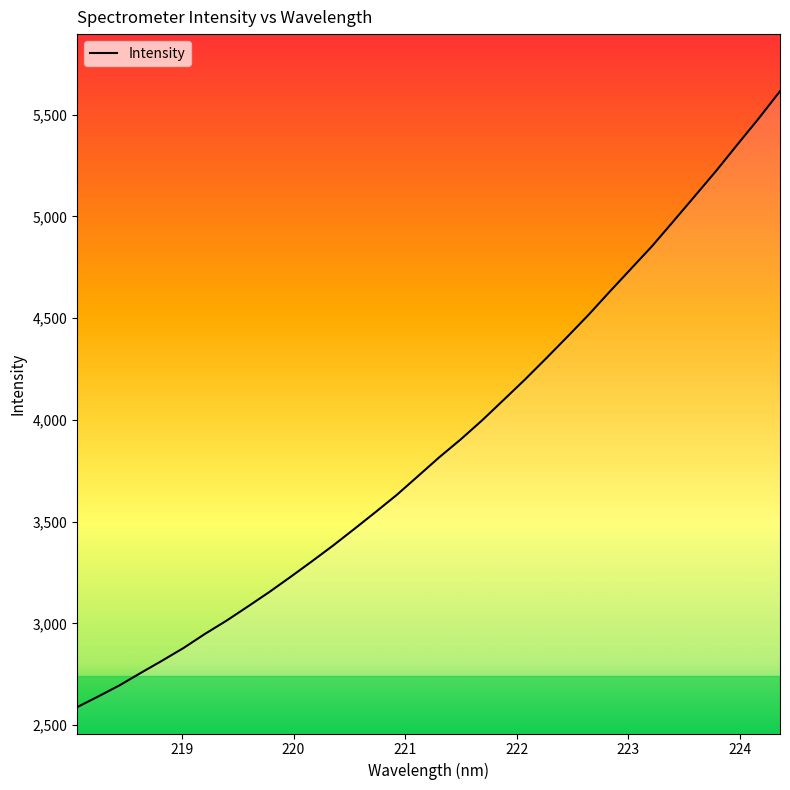

Reading left to right, what are all the values shown in this chart?

2588.1	2641.3	2696.1	2757.5	2817.5	2879.7	2948.6	3012.9	3082.4	3153.1	3227.6	3303.9	3382.0	3463.8	3547.0	3631.8	3724.3	3817.1	3904.3	3997.4	4096.9	4196.8	4301.2	4407.7	4516.1	4630.5	4743.0	4855.4	4977.4	5100.3	5223.9	5353.4	5481.4	5615.1